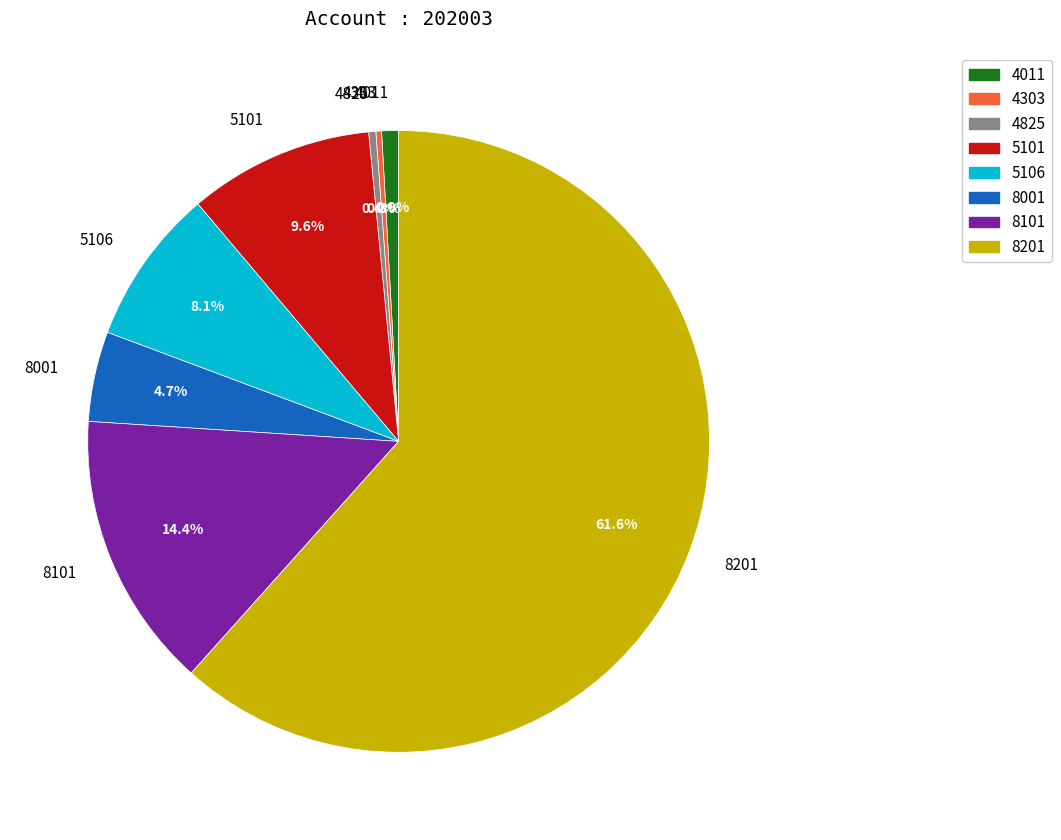

To the nearest percent, what is the difference between the 5106 and 8001 slice percentages?

3%